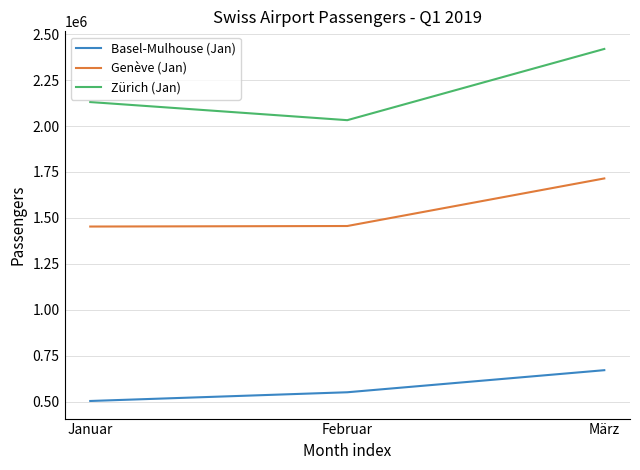

True or false: Zürich (Jan) has a value of 2420181 at März.

True